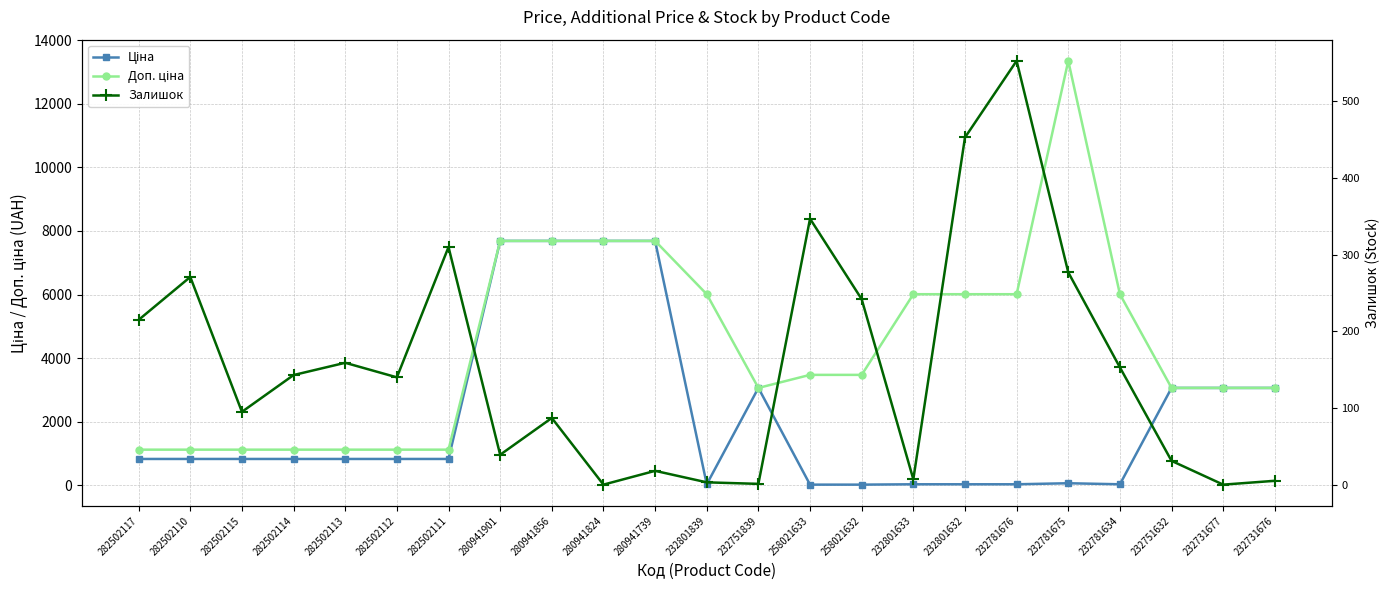

What is the maximum value shown in the chart?

13356.0